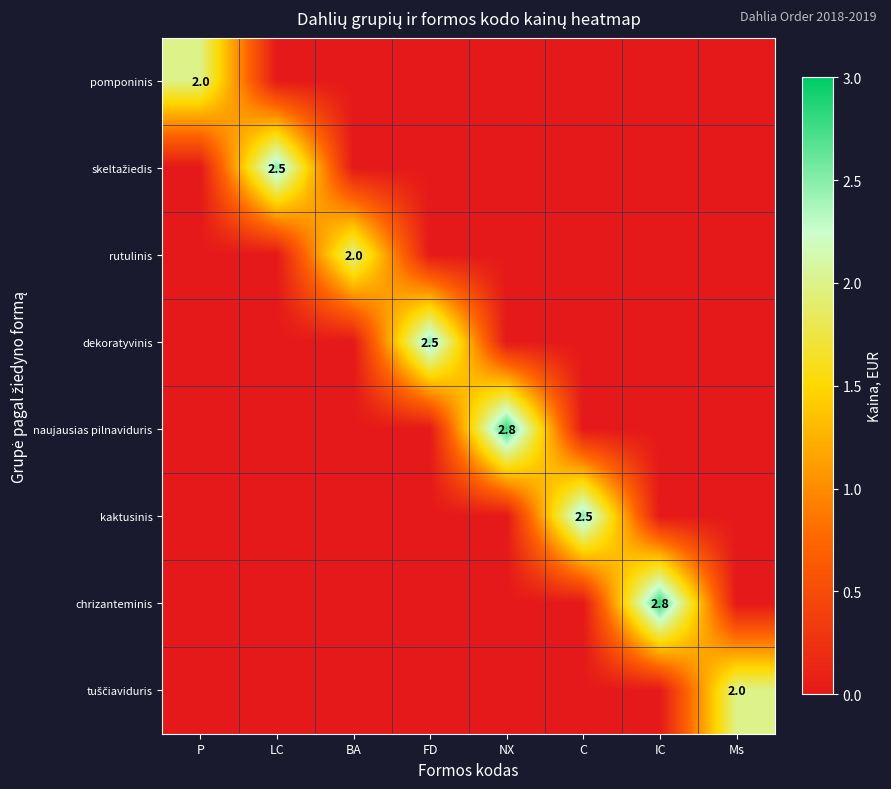

How many categories are shown in the chart?

8